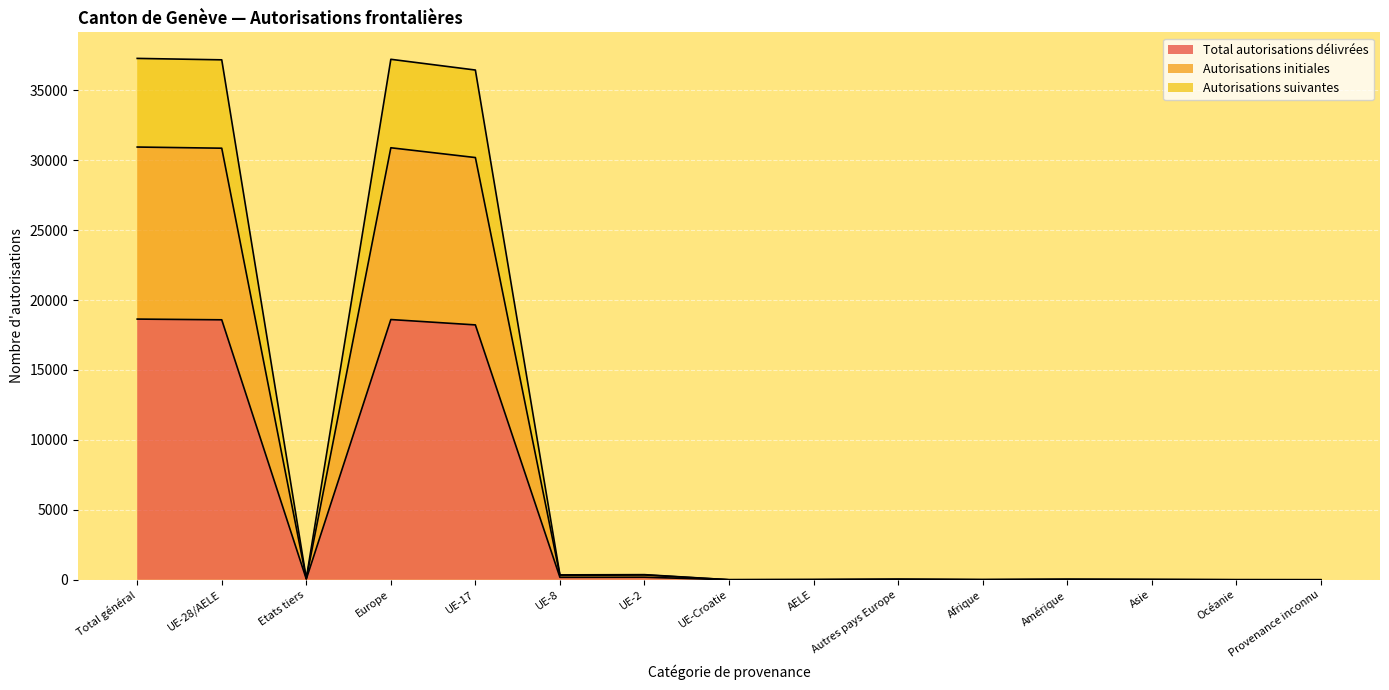

Rank the categories by Total autorisations délivrées value from lowest to highest.

Provenance inconnu, UE-Croatie, Océanie, Afrique, AELE, Asie, Amérique, Autres pays Europe, Etats tiers, UE-8, UE-2, UE-17, UE-28/AELE, Europe, Total général